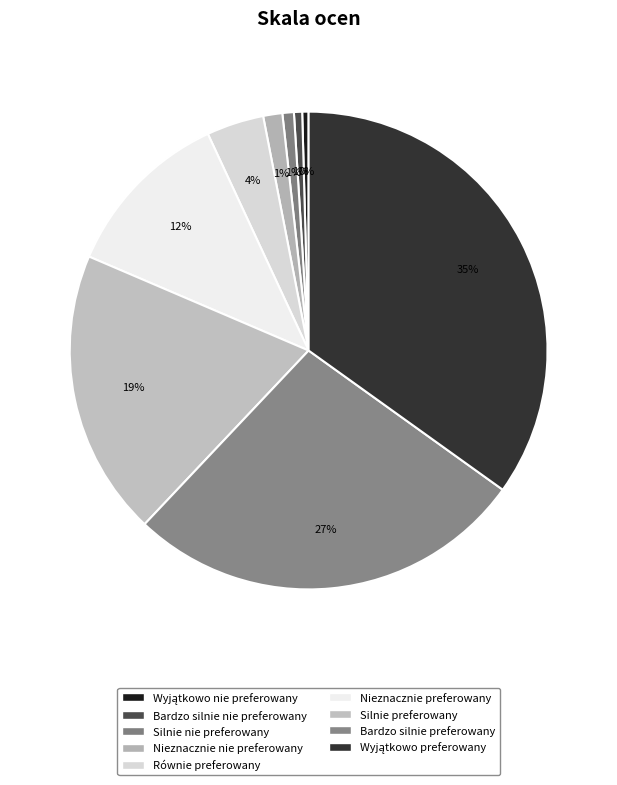

Do Nieznacznie nie preferowany and Silnie preferowany together represent more than half of the pie?

No